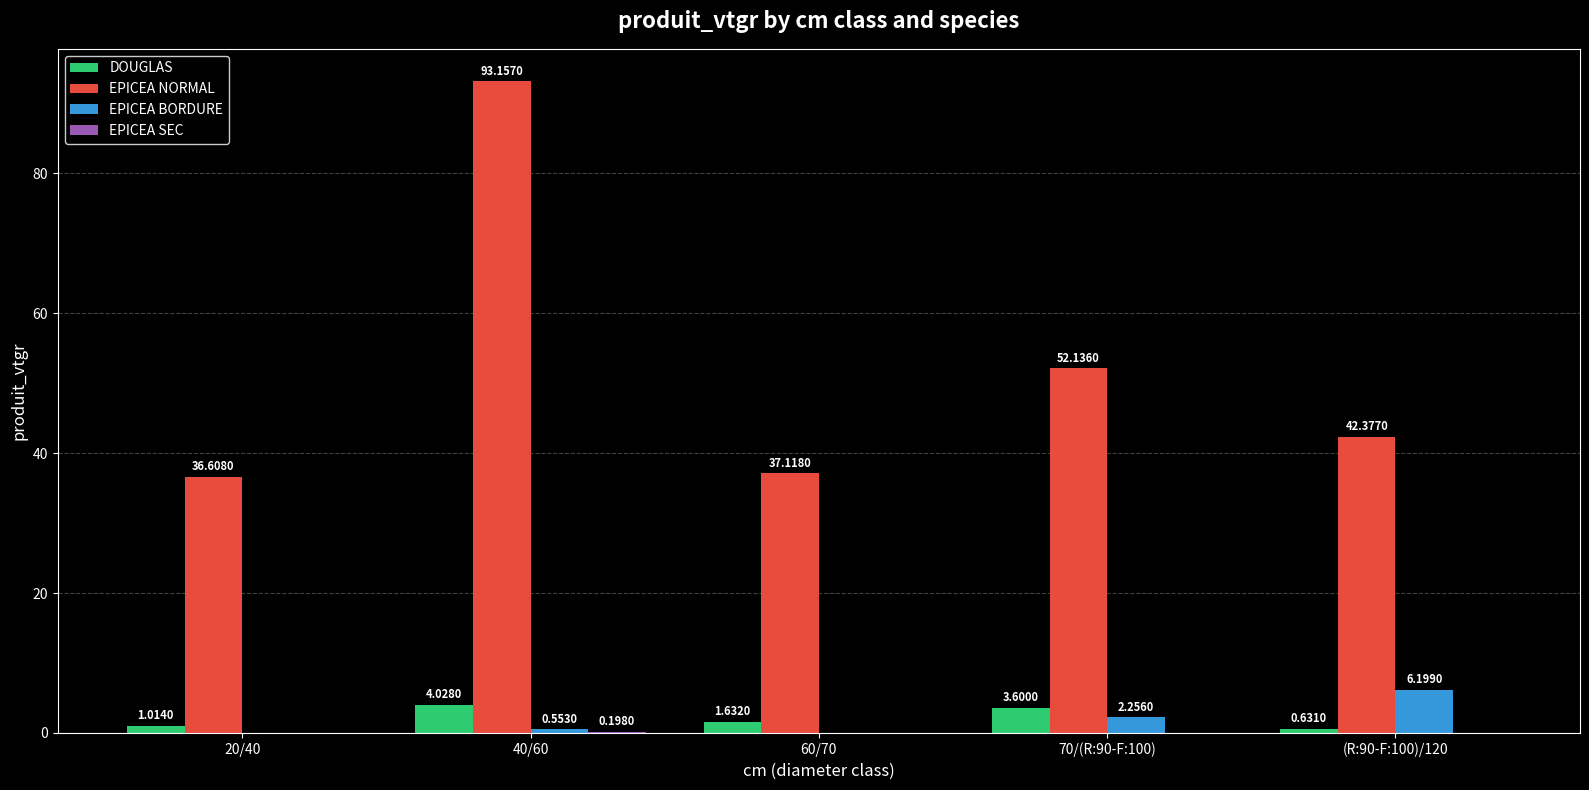

Are the bars horizontal?

No